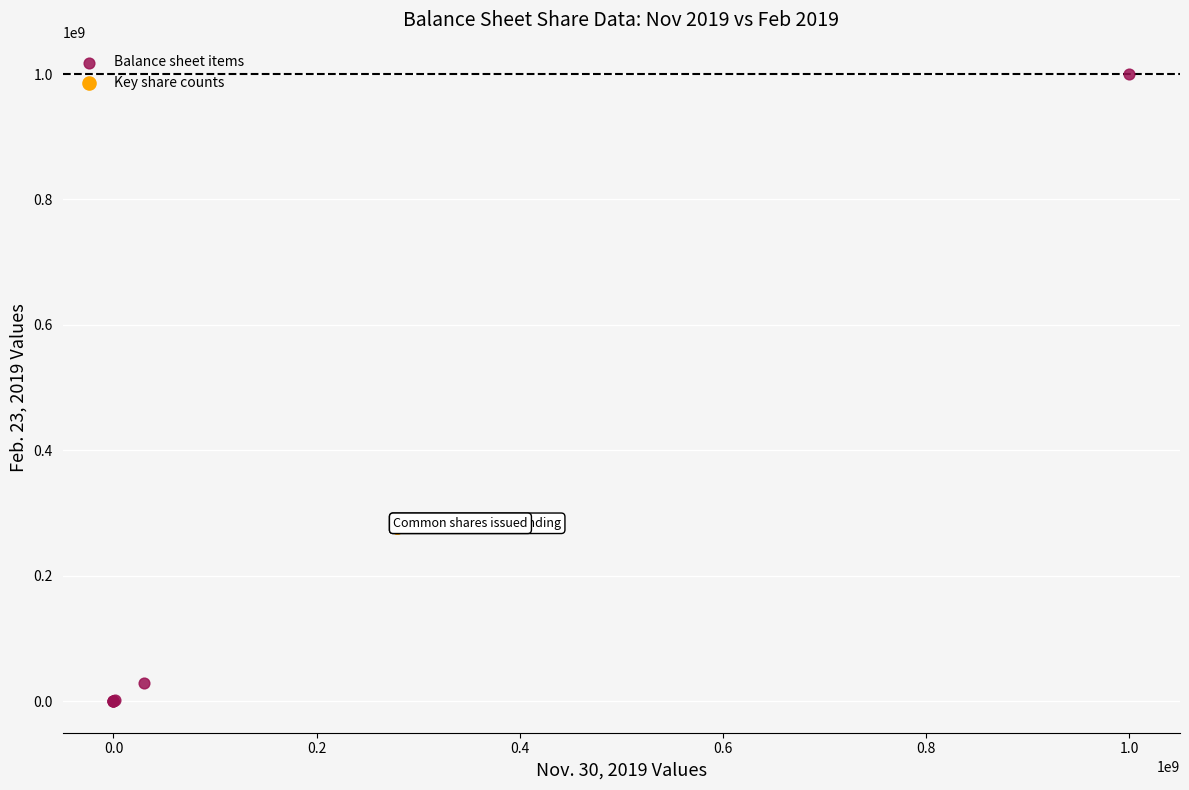

Which series contains the highest Y value?

Balance sheet items